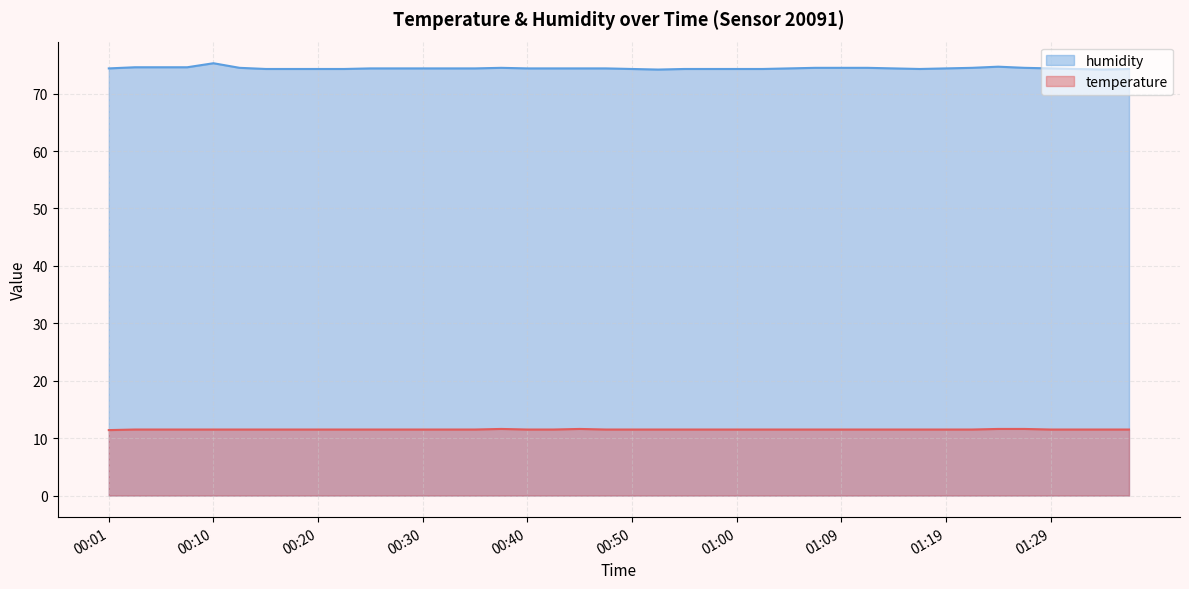

At which category does the chart reach its peak across all series?

00:10